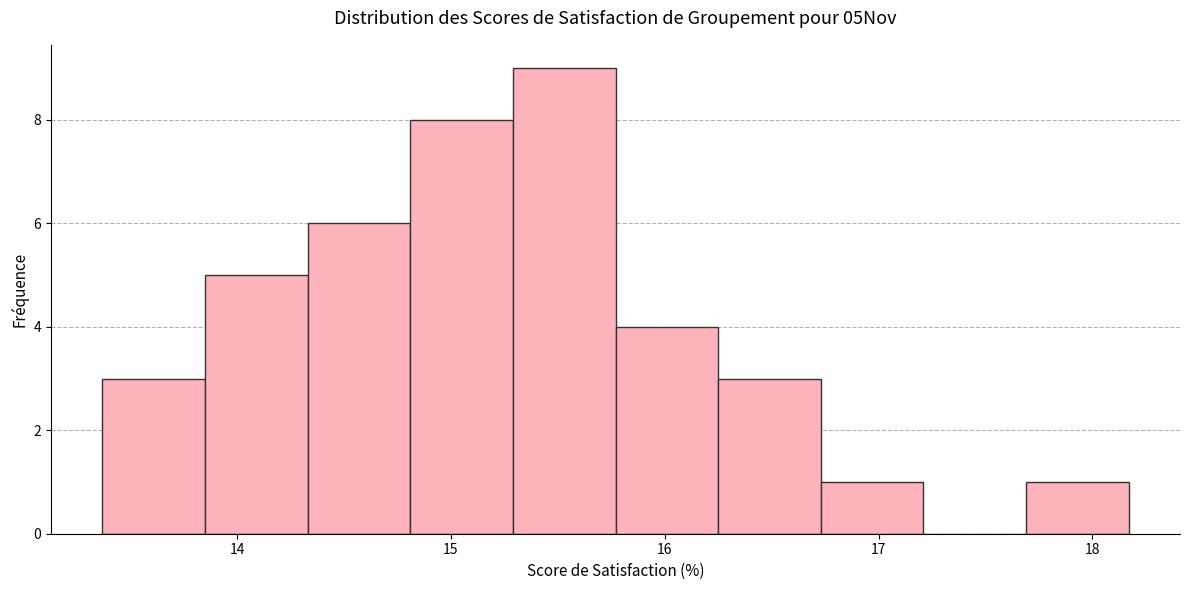

Reading left to right, list every bar in this chart as the range it spans on the x-axis followed by its height. Neither the bar edges nor the heights are printed on the chart, so give them approximately, as read against the axes.

13.37 to 13.85: 3
13.85 to 14.33: 5
14.33 to 14.81: 6
14.81 to 15.29: 8
15.29 to 15.77: 9
15.77 to 16.25: 4
16.25 to 16.73: 3
16.73 to 17.21: 1
17.21 to 17.69: 0
17.69 to 18.17: 1